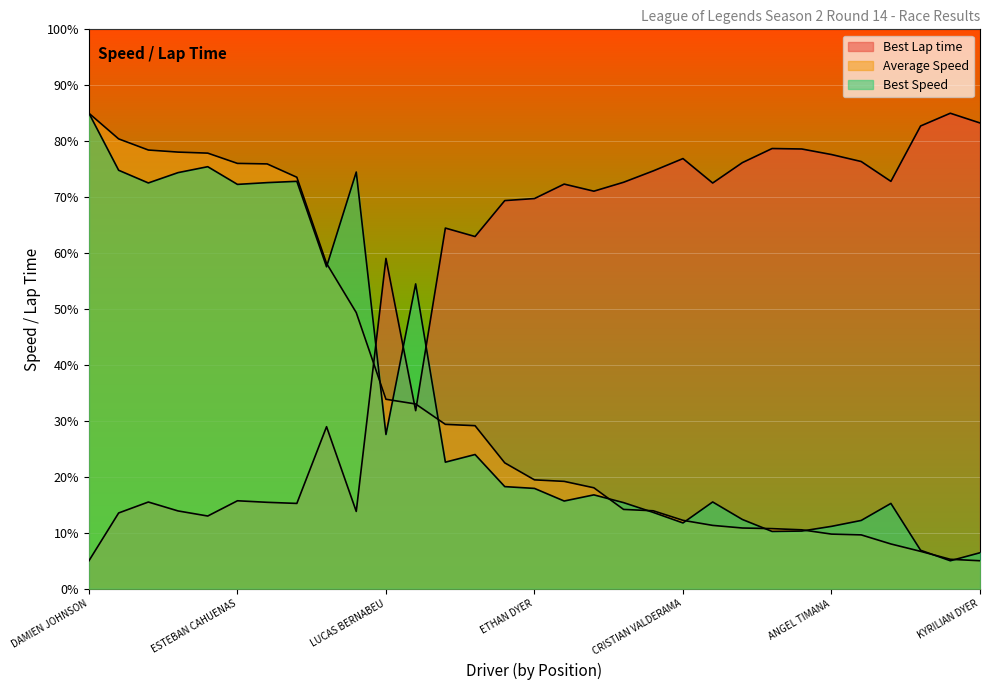

What is the average value of the Best Lap time series?

53.5